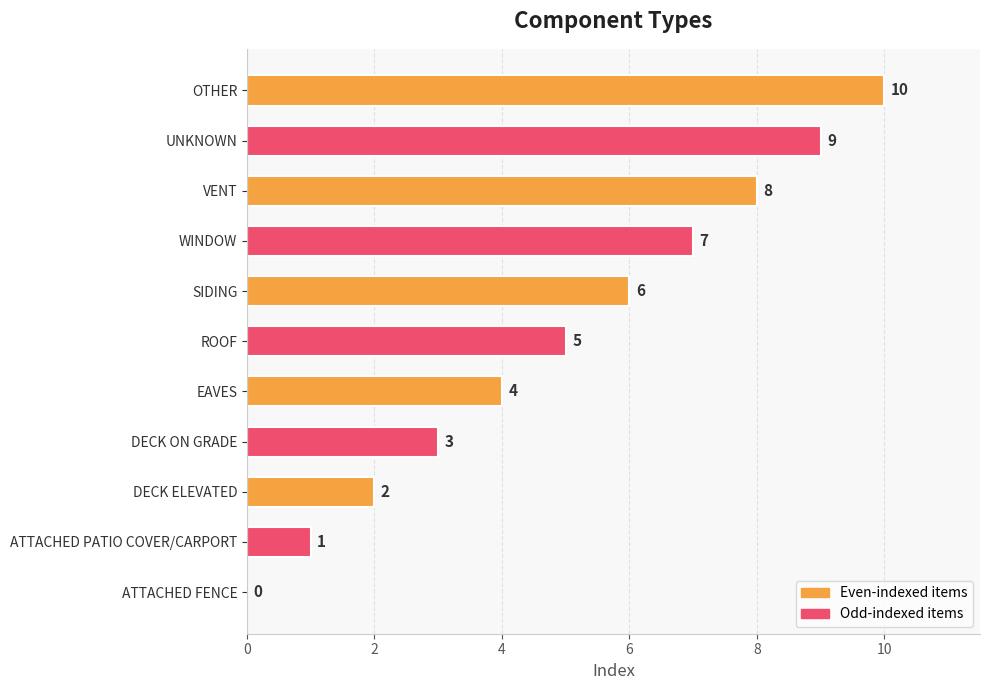

The chart shows a value of 0 at ATTACHED FENCE. True or false?

True